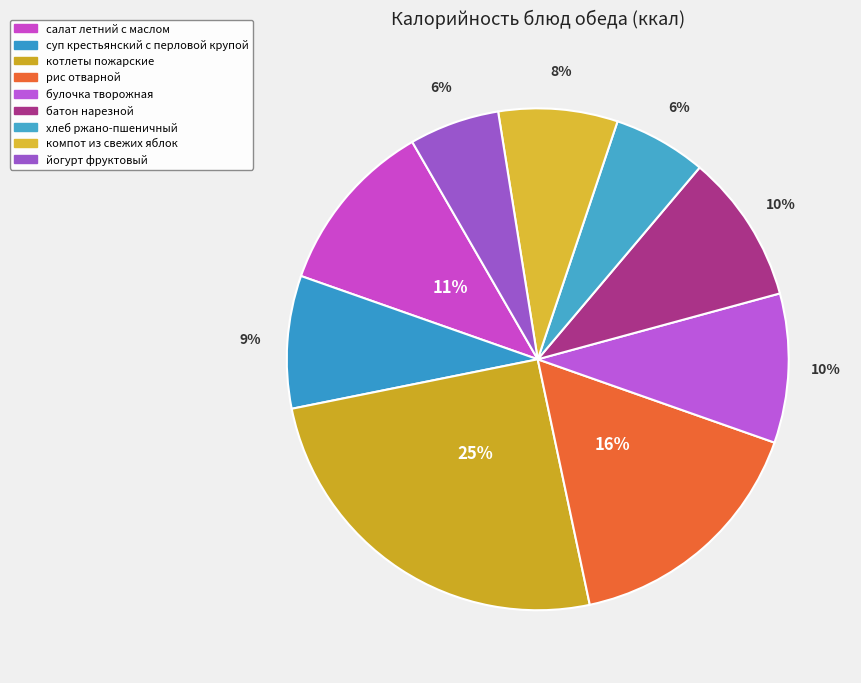

Rank the categories by value from lowest to highest.

йогурт фруктовый, хлеб ржано-пшеничный, компот из свежих яблок, суп крестьянский с перловой крупой, булочка творожная, батон нарезной, салат летний с маслом, рис отварной, котлеты пожарские